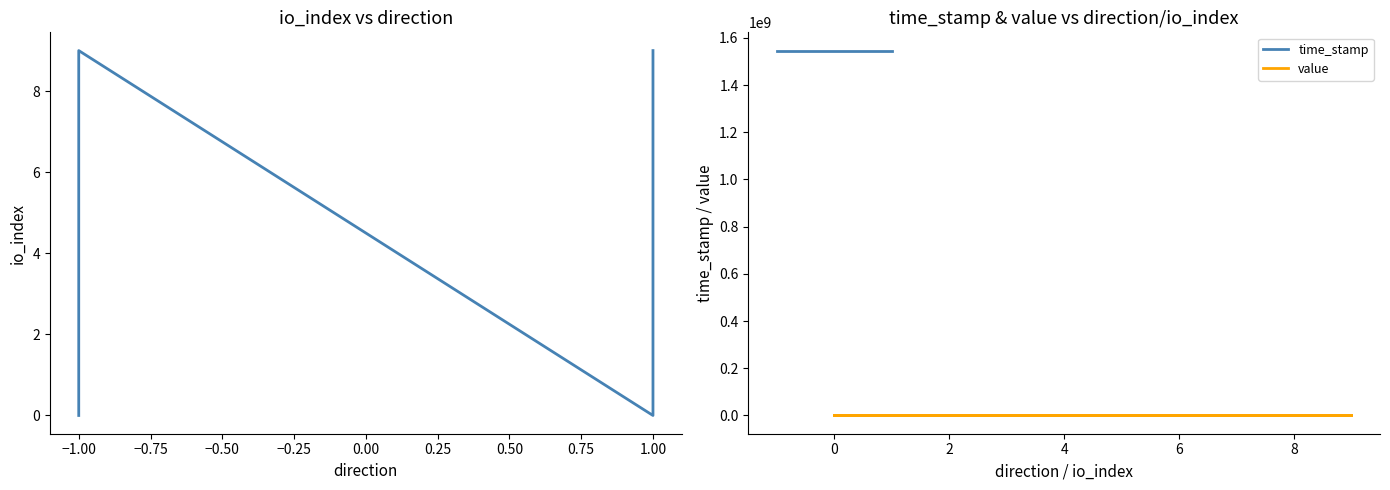

Reading left to right, what are all the values shown in this chart?

io_index: 0.0	1.0	2.0	3.0	4.0	5.0	6.0	7.0	8.0	9.0	0.0	1.0	2.0	3.0	4.0	5.0	6.0	7.0	8.0	9.0
time_stamp: 1546282140.0	1546282140.0	1546282140.0	1546282140.0	1546282140.0	1546282140.0	1546282140.0	1546282140.0	1546282140.0	1546282140.0	1546282094.0	1546282094.0	1546282094.0	1546282094.0	1546282094.0	1546282094.0	1546282094.0	1546282094.0	1546282094.0	1546282094.0
value: 112.1	112.1	112.1	112.1	112.1	112.1	112.1	112.1	112.1	112.1	112.1	112.1	112.1	112.1	112.1	112.1	112.1	112.1	112.1	112.1